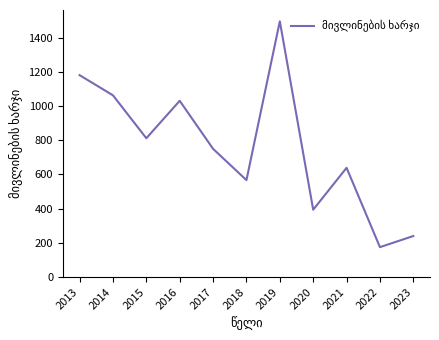

Reading left to right, extract all data points from this chart.

1181	1063	812	1031	750	567	1496	394	639	175	240